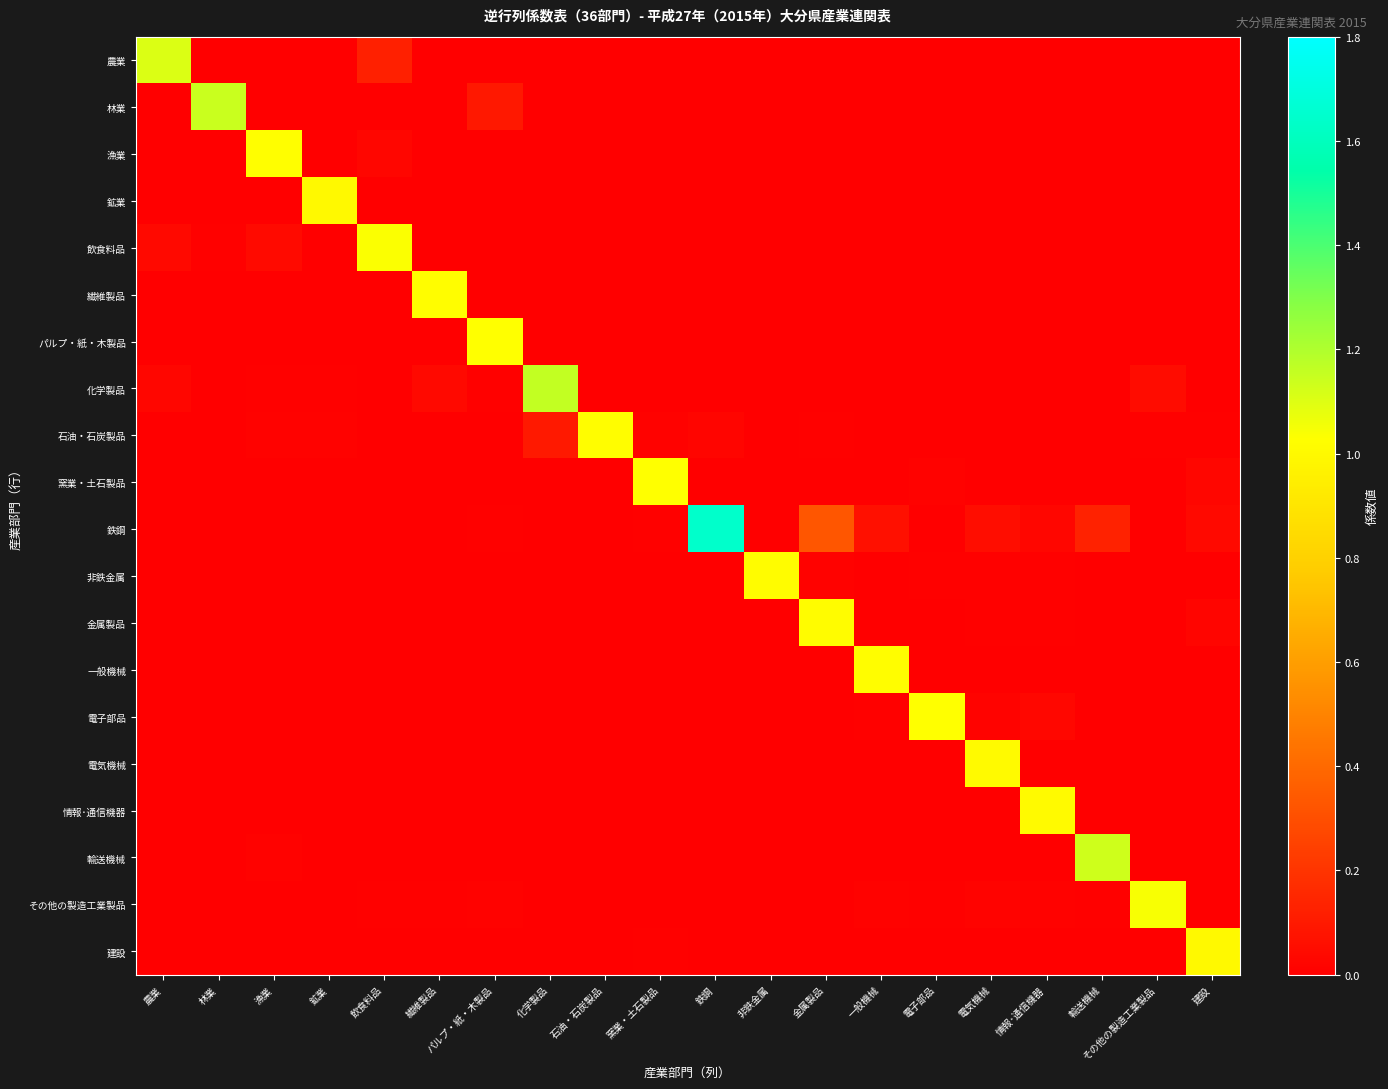

Reading right to left, extract all data points from this chart.

農業: 建設=0.0	その他の製造工業製品=0.0	輸送機械=0.0	情報･通信機器=0.0	電気機械=0.0	電子部品=0.0	一般機械=0.0	金属製品=0.0	非鉄金属=0.0	鉄鋼=0.0	窯業・土石製品=0.0	石油・石炭製品=0.0	化学製品=0.0	パルプ・紙・木製品=0.0	繊維製品=0.0	飲食料品=0.1	鉱業=0.0	漁業=0.0	林業=0.0	農業=1.1
林業: 建設=0.0	その他の製造工業製品=0.0	輸送機械=0.0	情報･通信機器=0.0	電気機械=0.0	電子部品=0.0	一般機械=0.0	金属製品=0.0	非鉄金属=0.0	鉄鋼=0.0	窯業・土石製品=0.0	石油・石炭製品=0.0	化学製品=0.0	パルプ・紙・木製品=0.1	繊維製品=0.0	飲食料品=0.0	鉱業=0.0	漁業=0.0	林業=1.1	農業=0.0
漁業: 建設=0.0	その他の製造工業製品=0.0	輸送機械=0.0	情報･通信機器=0.0	電気機械=0.0	電子部品=0.0	一般機械=0.0	金属製品=0.0	非鉄金属=0.0	鉄鋼=0.0	窯業・土石製品=0.0	石油・石炭製品=0.0	化学製品=0.0	パルプ・紙・木製品=0.0	繊維製品=0.0	飲食料品=0.0	鉱業=0.0	漁業=1.0	林業=0.0	農業=0.0
鉱業: 建設=0.0	その他の製造工業製品=0.0	輸送機械=0.0	情報･通信機器=0.0	電気機械=0.0	電子部品=0.0	一般機械=0.0	金属製品=0.0	非鉄金属=0.0	鉄鋼=0.0	窯業・土石製品=0.0	石油・石炭製品=0.0	化学製品=0.0	パルプ・紙・木製品=0.0	繊維製品=0.0	飲食料品=0.0	鉱業=1.0	漁業=0.0	林業=0.0	農業=0.0
飲食料品: 建設=0.0	その他の製造工業製品=0.0	輸送機械=0.0	情報･通信機器=0.0	電気機械=0.0	電子部品=0.0	一般機械=0.0	金属製品=0.0	非鉄金属=0.0	鉄鋼=0.0	窯業・土石製品=0.0	石油・石炭製品=0.0	化学製品=0.0	パルプ・紙・木製品=0.0	繊維製品=0.0	飲食料品=1.0	鉱業=0.0	漁業=0.0	林業=0.0	農業=0.0
繊維製品: 建設=0.0	その他の製造工業製品=0.0	輸送機械=0.0	情報･通信機器=0.0	電気機械=0.0	電子部品=0.0	一般機械=0.0	金属製品=0.0	非鉄金属=0.0	鉄鋼=0.0	窯業・土石製品=0.0	石油・石炭製品=0.0	化学製品=0.0	パルプ・紙・木製品=0.0	繊維製品=1.0	飲食料品=0.0	鉱業=0.0	漁業=0.0	林業=0.0	農業=0.0
パルプ・紙・木製品: 建設=0.0	その他の製造工業製品=0.0	輸送機械=0.0	情報･通信機器=0.0	電気機械=0.0	電子部品=0.0	一般機械=0.0	金属製品=0.0	非鉄金属=0.0	鉄鋼=0.0	窯業・土石製品=0.0	石油・石炭製品=0.0	化学製品=0.0	パルプ・紙・木製品=1.0	繊維製品=0.0	飲食料品=0.0	鉱業=0.0	漁業=0.0	林業=0.0	農業=0.0
化学製品: 建設=0.0	その他の製造工業製品=0.0	輸送機械=0.0	情報･通信機器=0.0	電気機械=0.0	電子部品=0.0	一般機械=0.0	金属製品=0.0	非鉄金属=0.0	鉄鋼=0.0	窯業・土石製品=0.0	石油・石炭製品=0.0	化学製品=1.2	パルプ・紙・木製品=0.0	繊維製品=0.0	飲食料品=0.0	鉱業=0.0	漁業=0.0	林業=0.0	農業=0.0
石油・石炭製品: 建設=0.0	その他の製造工業製品=0.0	輸送機械=0.0	情報･通信機器=0.0	電気機械=0.0	電子部品=0.0	一般機械=0.0	金属製品=0.0	非鉄金属=0.0	鉄鋼=0.0	窯業・土石製品=0.0	石油・石炭製品=1.0	化学製品=0.1	パルプ・紙・木製品=0.0	繊維製品=0.0	飲食料品=0.0	鉱業=0.0	漁業=0.0	林業=0.0	農業=0.0
窯業・土石製品: 建設=0.0	その他の製造工業製品=0.0	輸送機械=0.0	情報･通信機器=0.0	電気機械=0.0	電子部品=0.0	一般機械=0.0	金属製品=0.0	非鉄金属=0.0	鉄鋼=0.0	窯業・土石製品=1.0	石油・石炭製品=0.0	化学製品=0.0	パルプ・紙・木製品=0.0	繊維製品=0.0	飲食料品=0.0	鉱業=0.0	漁業=0.0	林業=0.0	農業=0.0
鉄鋼: 建設=0.0	その他の製造工業製品=0.0	輸送機械=0.1	情報･通信機器=0.0	電気機械=0.1	電子部品=0.0	一般機械=0.1	金属製品=0.3	非鉄金属=0.0	鉄鋼=1.6	窯業・土石製品=0.0	石油・石炭製品=0.0	化学製品=0.0	パルプ・紙・木製品=0.0	繊維製品=0.0	飲食料品=0.0	鉱業=0.0	漁業=0.0	林業=0.0	農業=0.0
非鉄金属: 建設=0.0	その他の製造工業製品=0.0	輸送機械=0.0	情報･通信機器=0.0	電気機械=0.0	電子部品=0.0	一般機械=0.0	金属製品=0.0	非鉄金属=1.0	鉄鋼=0.0	窯業・土石製品=0.0	石油・石炭製品=0.0	化学製品=0.0	パルプ・紙・木製品=0.0	繊維製品=0.0	飲食料品=0.0	鉱業=0.0	漁業=0.0	林業=0.0	農業=0.0
金属製品: 建設=0.0	その他の製造工業製品=0.0	輸送機械=0.0	情報･通信機器=0.0	電気機械=0.0	電子部品=0.0	一般機械=0.0	金属製品=1.0	非鉄金属=0.0	鉄鋼=0.0	窯業・土石製品=0.0	石油・石炭製品=0.0	化学製品=0.0	パルプ・紙・木製品=0.0	繊維製品=0.0	飲食料品=0.0	鉱業=0.0	漁業=0.0	林業=0.0	農業=0.0
一般機械: 建設=0.0	その他の製造工業製品=0.0	輸送機械=0.0	情報･通信機器=0.0	電気機械=0.0	電子部品=0.0	一般機械=1.0	金属製品=0.0	非鉄金属=0.0	鉄鋼=0.0	窯業・土石製品=0.0	石油・石炭製品=0.0	化学製品=0.0	パルプ・紙・木製品=0.0	繊維製品=0.0	飲食料品=0.0	鉱業=0.0	漁業=0.0	林業=0.0	農業=0.0
電子部品: 建設=0.0	その他の製造工業製品=0.0	輸送機械=0.0	情報･通信機器=0.0	電気機械=0.0	電子部品=1.0	一般機械=0.0	金属製品=0.0	非鉄金属=0.0	鉄鋼=0.0	窯業・土石製品=0.0	石油・石炭製品=0.0	化学製品=0.0	パルプ・紙・木製品=0.0	繊維製品=0.0	飲食料品=0.0	鉱業=0.0	漁業=0.0	林業=0.0	農業=0.0
電気機械: 建設=0.0	その他の製造工業製品=0.0	輸送機械=0.0	情報･通信機器=0.0	電気機械=1.0	電子部品=0.0	一般機械=0.0	金属製品=0.0	非鉄金属=0.0	鉄鋼=0.0	窯業・土石製品=0.0	石油・石炭製品=0.0	化学製品=0.0	パルプ・紙・木製品=0.0	繊維製品=0.0	飲食料品=0.0	鉱業=0.0	漁業=0.0	林業=0.0	農業=0.0
情報･通信機器: 建設=0.0	その他の製造工業製品=0.0	輸送機械=0.0	情報･通信機器=1.0	電気機械=0.0	電子部品=0.0	一般機械=0.0	金属製品=0.0	非鉄金属=0.0	鉄鋼=0.0	窯業・土石製品=0.0	石油・石炭製品=0.0	化学製品=0.0	パルプ・紙・木製品=0.0	繊維製品=0.0	飲食料品=0.0	鉱業=0.0	漁業=0.0	林業=0.0	農業=0.0
輸送機械: 建設=0.0	その他の製造工業製品=0.0	輸送機械=1.1	情報･通信機器=0.0	電気機械=0.0	電子部品=0.0	一般機械=0.0	金属製品=0.0	非鉄金属=0.0	鉄鋼=0.0	窯業・土石製品=0.0	石油・石炭製品=0.0	化学製品=0.0	パルプ・紙・木製品=0.0	繊維製品=0.0	飲食料品=0.0	鉱業=0.0	漁業=0.0	林業=0.0	農業=0.0
その他の製造工業製品: 建設=0.0	その他の製造工業製品=1.0	輸送機械=0.0	情報･通信機器=0.0	電気機械=0.0	電子部品=0.0	一般機械=0.0	金属製品=0.0	非鉄金属=0.0	鉄鋼=0.0	窯業・土石製品=0.0	石油・石炭製品=0.0	化学製品=0.0	パルプ・紙・木製品=0.0	繊維製品=0.0	飲食料品=0.0	鉱業=0.0	漁業=0.0	林業=0.0	農業=0.0
建設: 建設=1.0	その他の製造工業製品=0.0	輸送機械=0.0	情報･通信機器=0.0	電気機械=0.0	電子部品=0.0	一般機械=0.0	金属製品=0.0	非鉄金属=0.0	鉄鋼=0.0	窯業・土石製品=0.0	石油・石炭製品=0.0	化学製品=0.0	パルプ・紙・木製品=0.0	繊維製品=0.0	飲食料品=0.0	鉱業=0.0	漁業=0.0	林業=0.0	農業=0.0